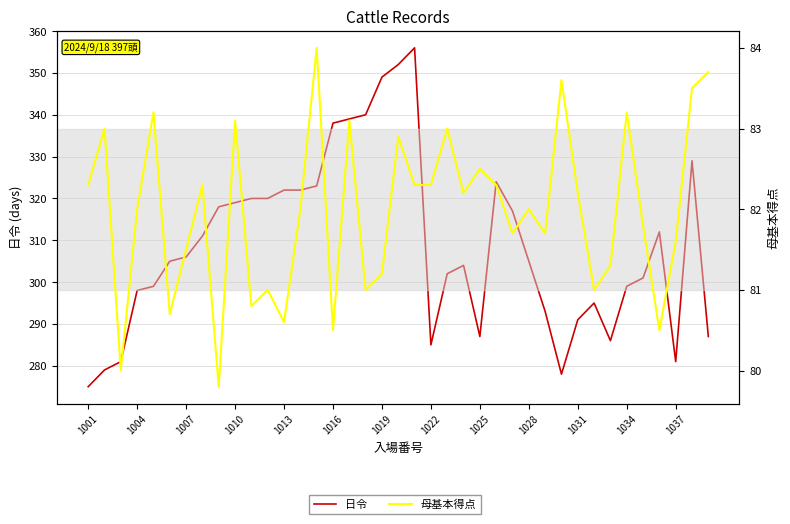

Is it true that 母基本得点 equals 30.7 at 28?

False